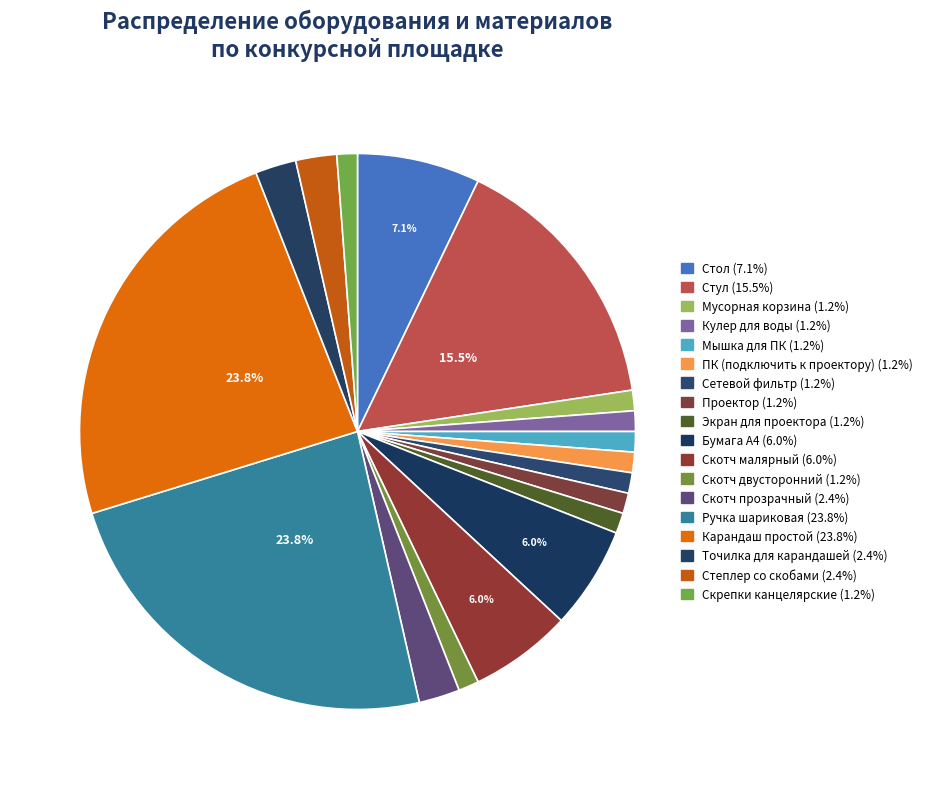

How many segments does this pie chart have?

18